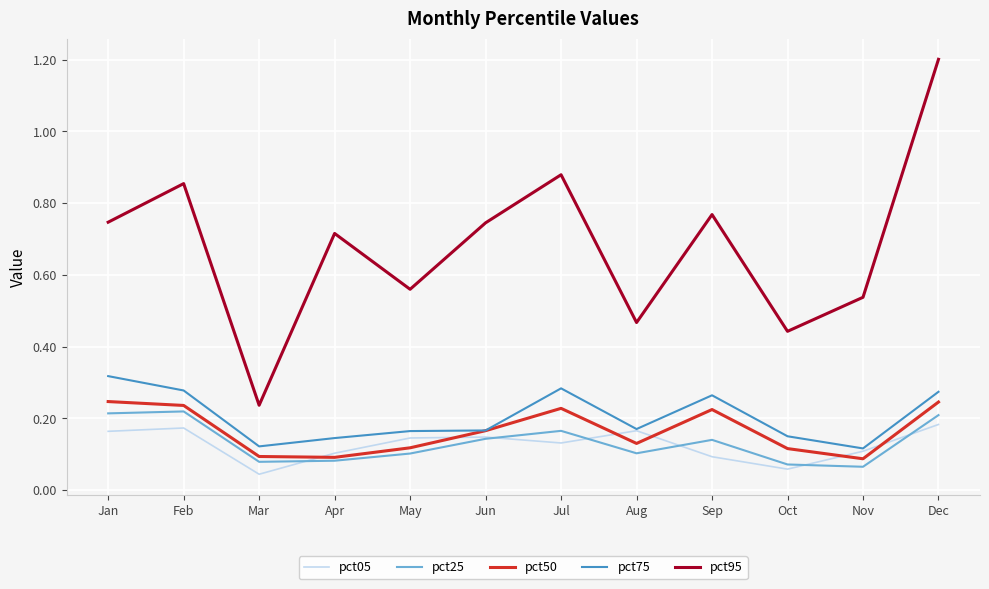

True or false: pct95 and pct05 intersect in this chart.

False